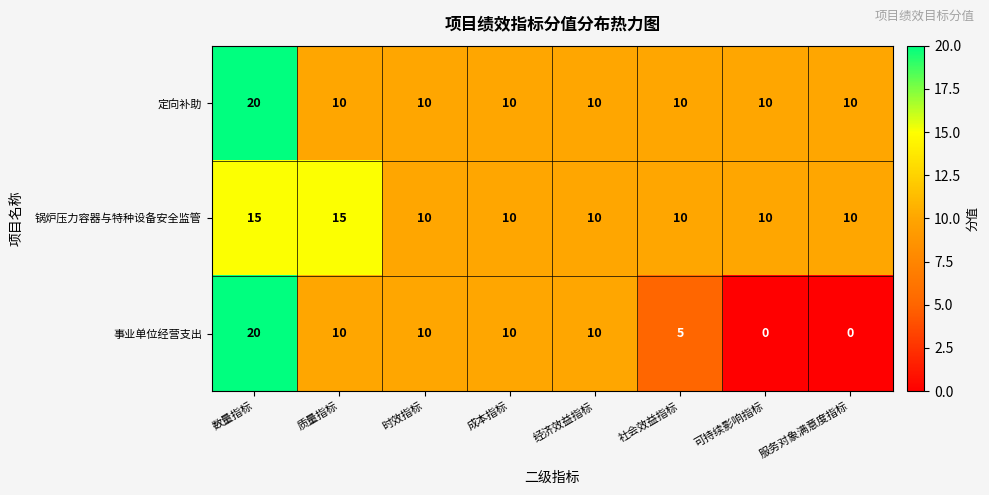

What is the total value across all series at 服务对象满意度指标?

20